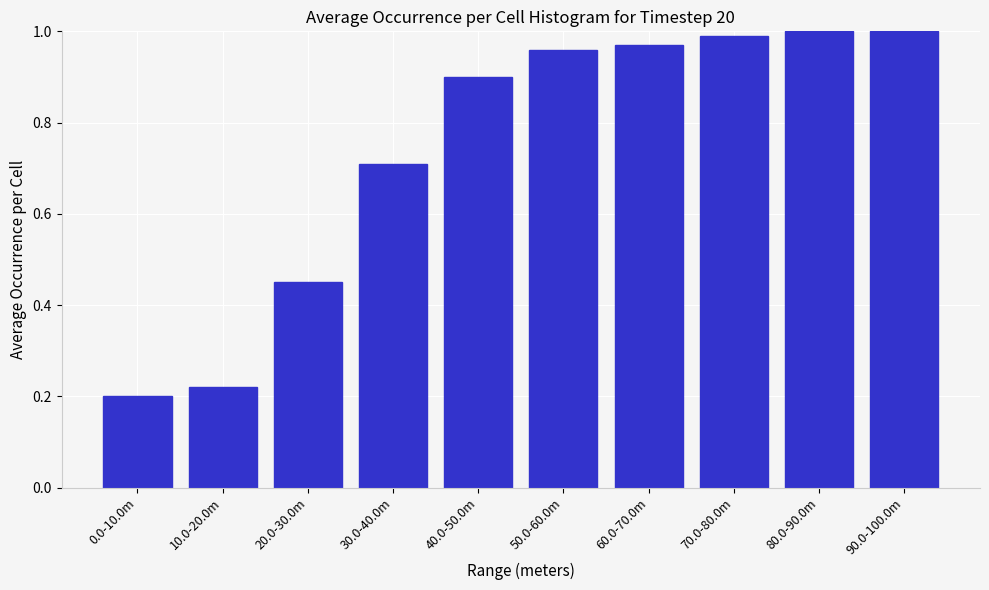

What is the sum of the values at 30.0-40.0m and 10.0-20.0m?

0.9